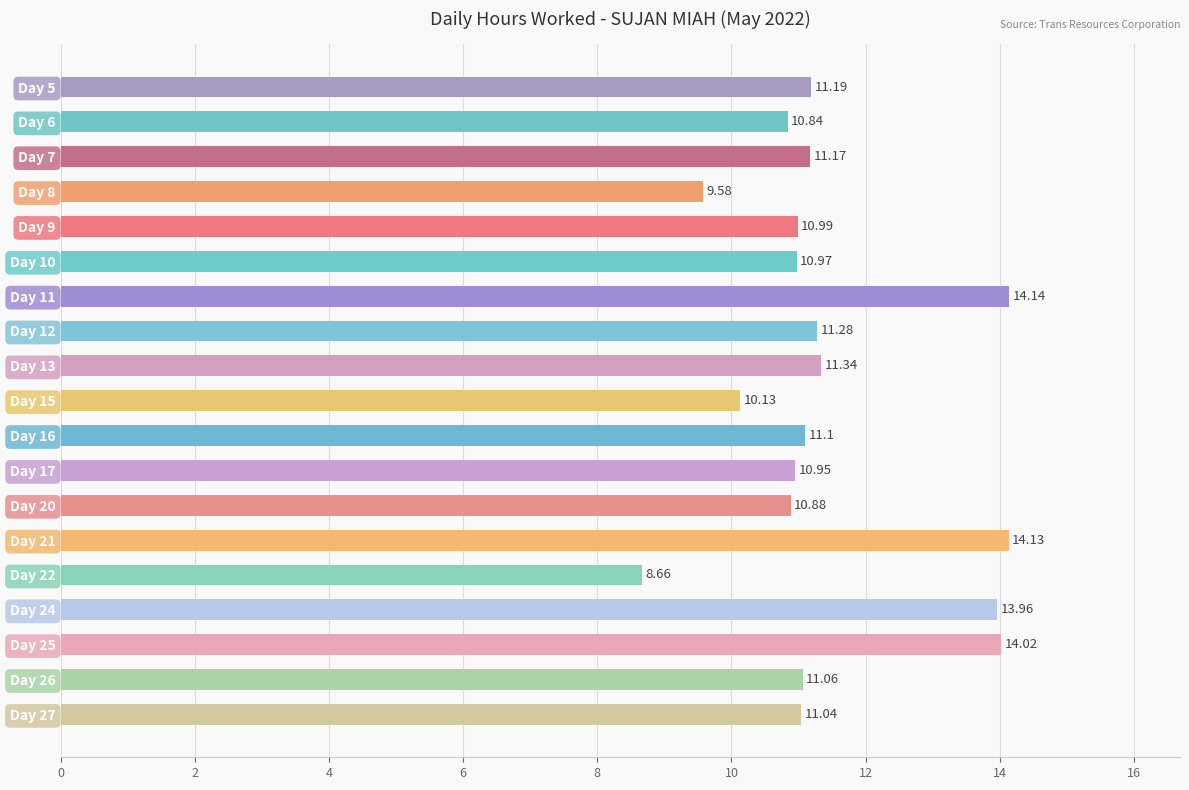

What is the sum of the values at Day 17 and Day 20?

21.8